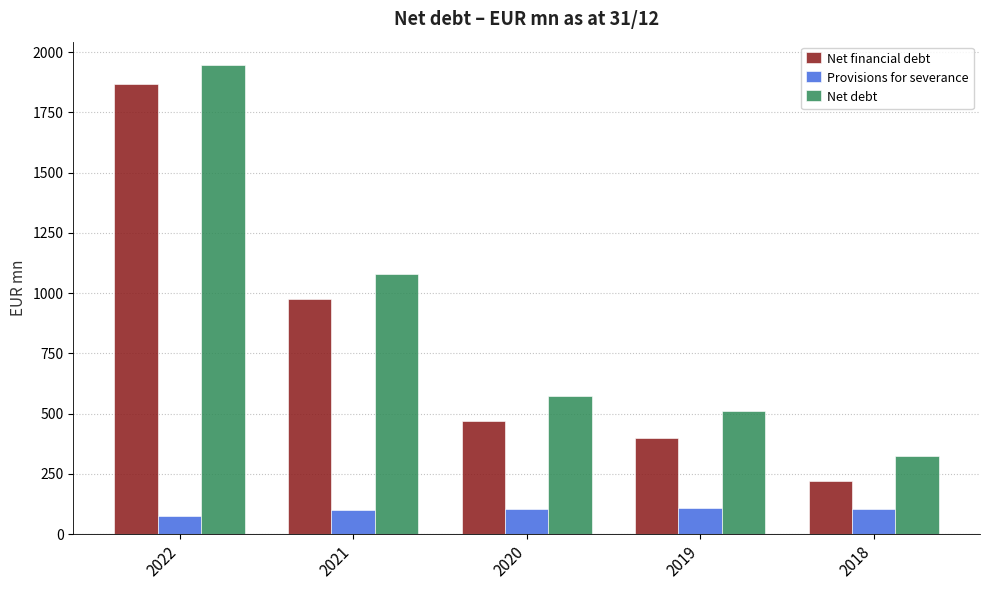

What is the approximate value of Provisions for severance at 2020?

103.7